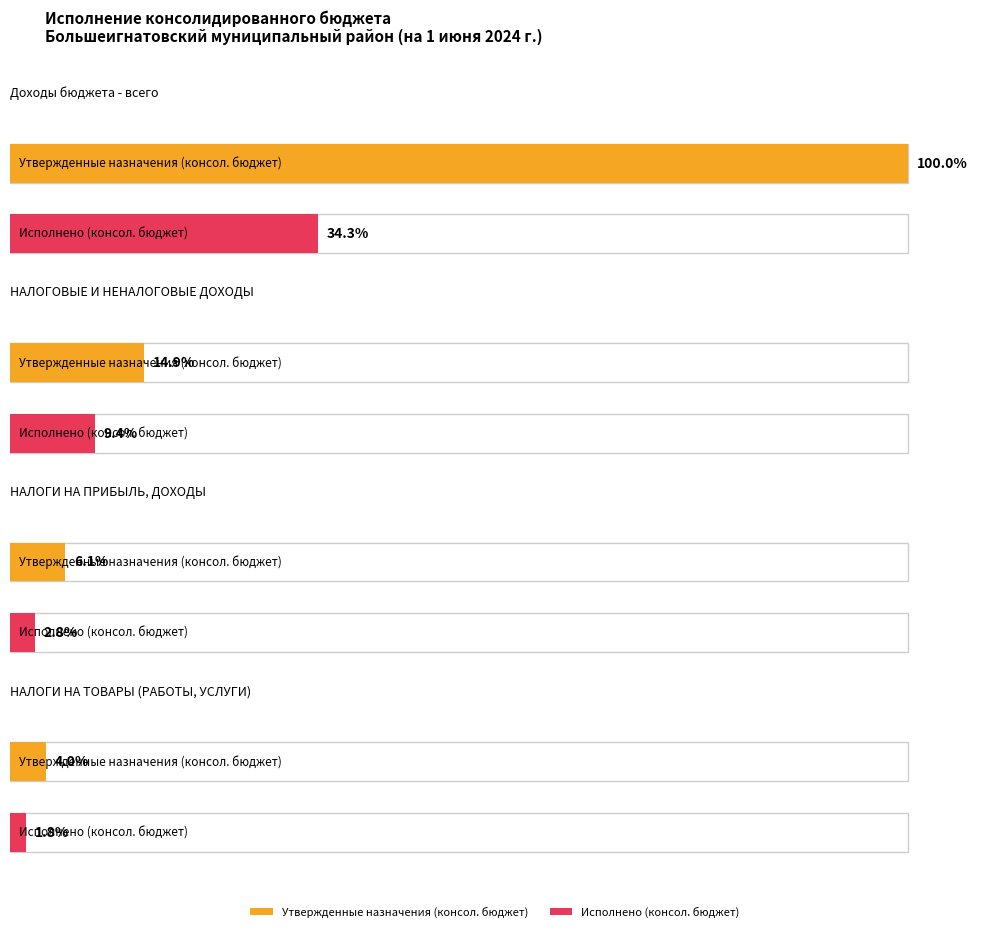

What is the label of the 3rd bar from the right?

НАЛОГОВЫЕ И НЕНАЛОГОВЫЕ ДОХОДЫ